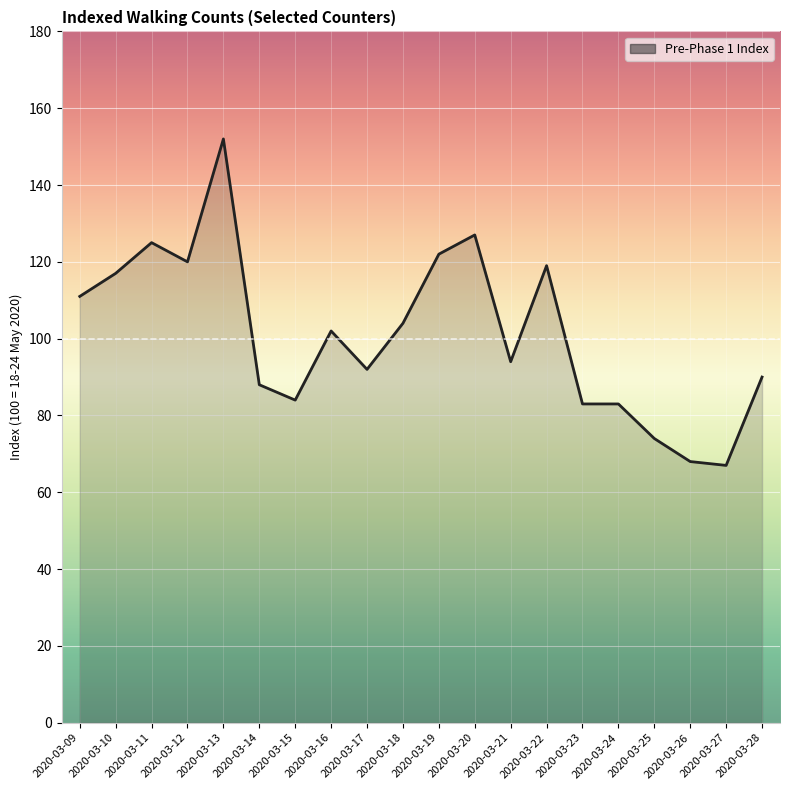

Is it true that the value at 2020-03-15 is 120?

False